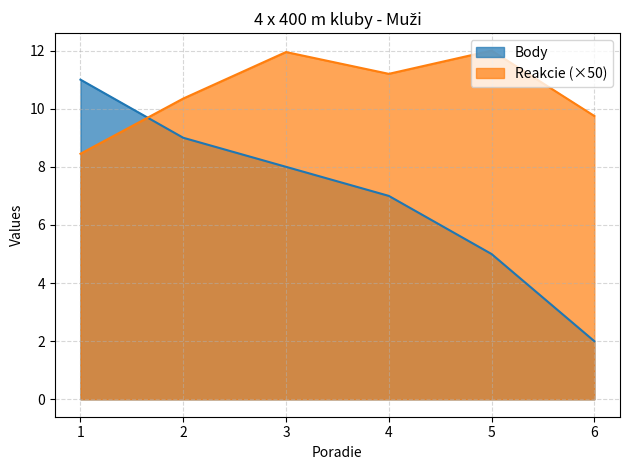

Rank the series by their maximum value, from lowest to highest.

Body, Reakcie (×50)